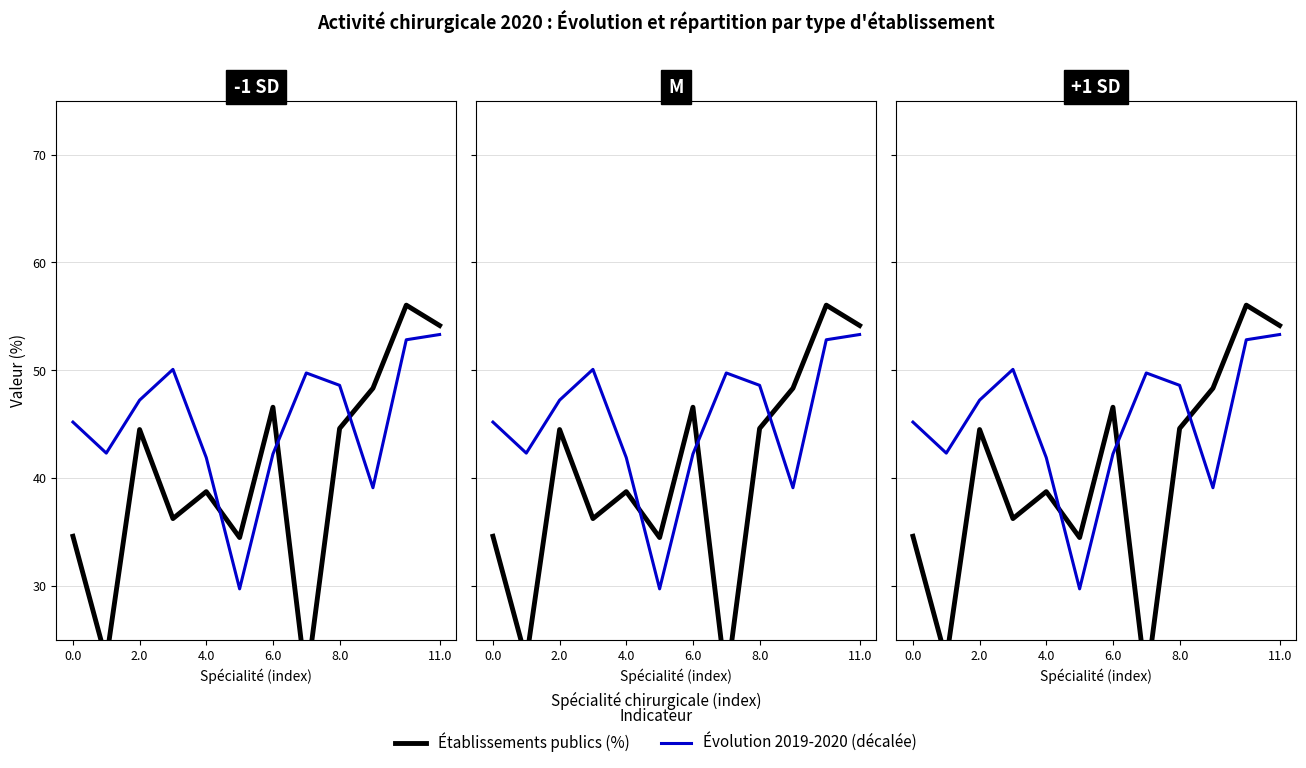

Which category has the lowest value in the Établissements publics series?

7